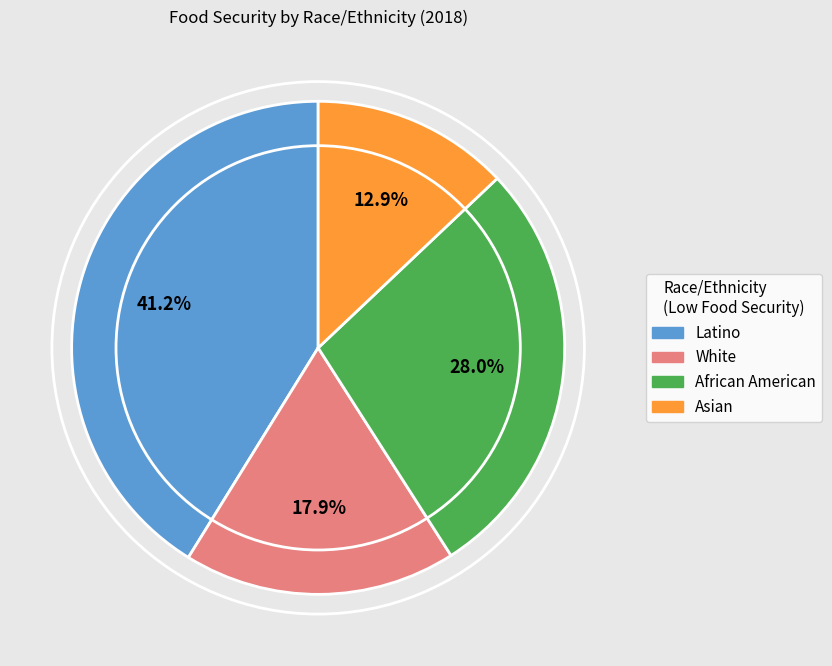

What is the ratio of the value at White to the value at Asian?

1.4